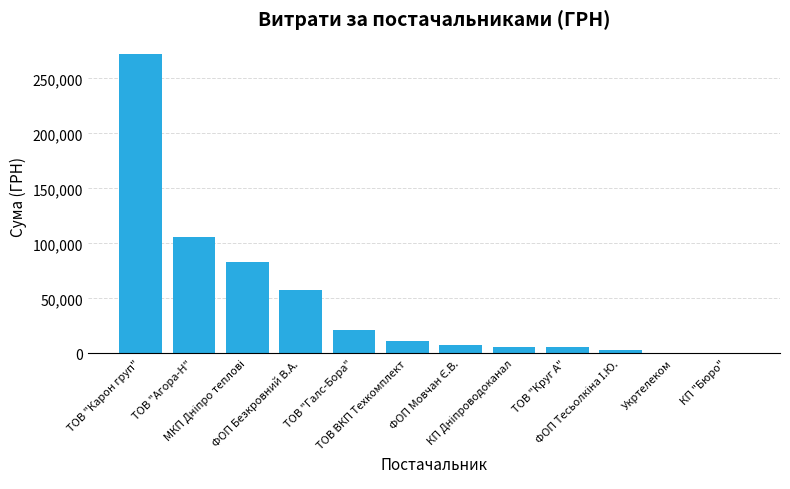

Are the bars grouped side by side (vs. stacked)?

No